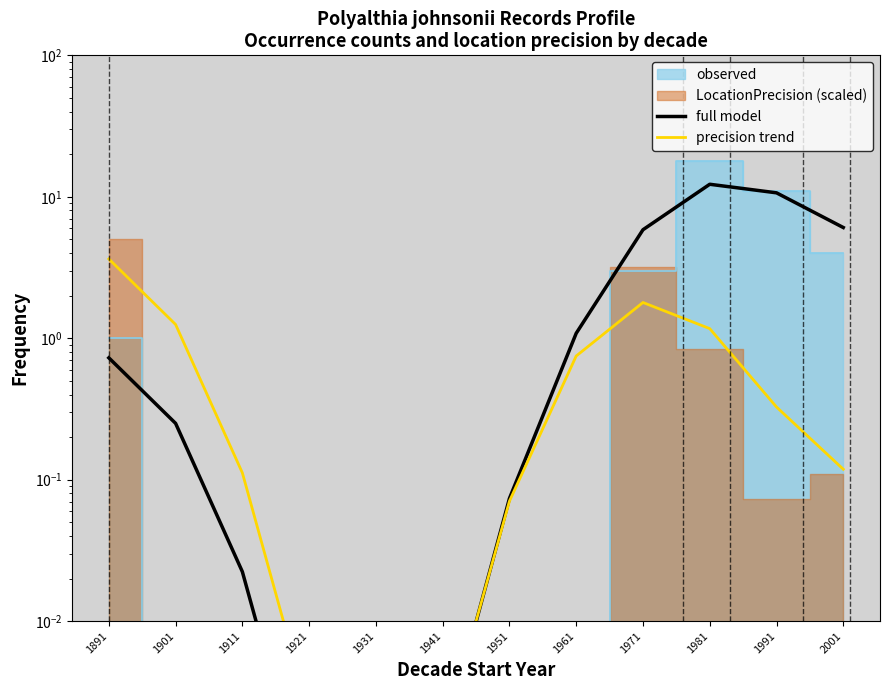

Does the chart display data point markers on the line(s)?

No